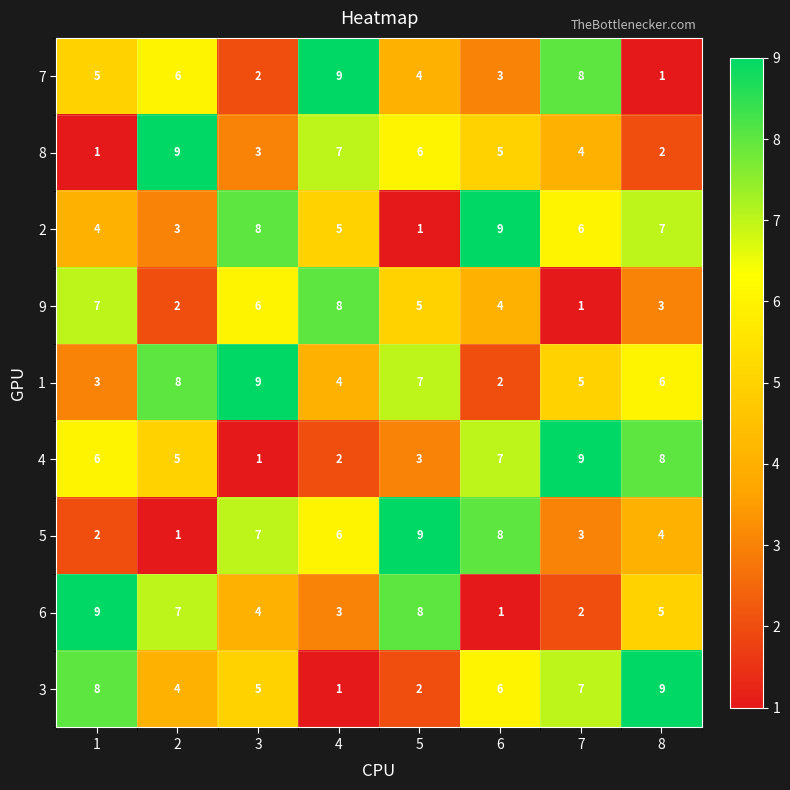

What is the approximate value of 2 at 4?

5